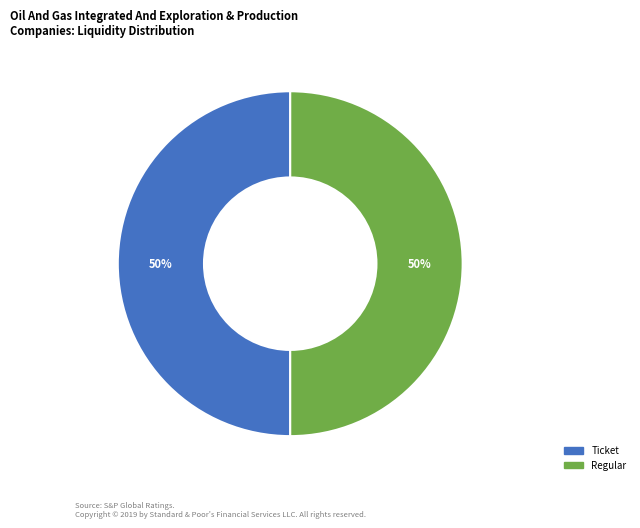

The Ticket slice represents 1% of the pie. True or false?

False